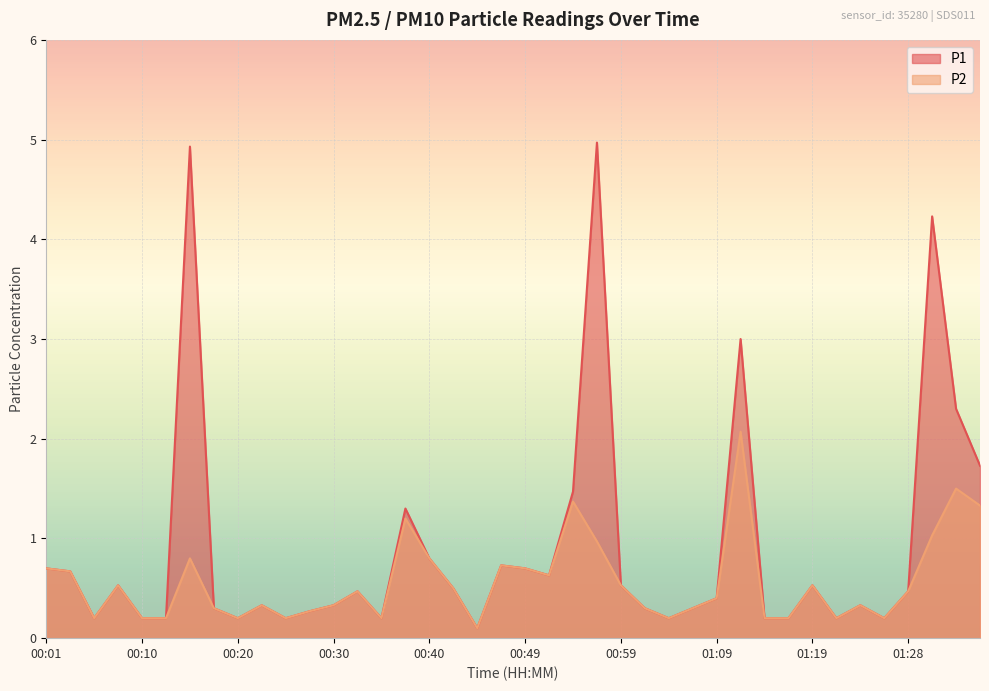

Which has a higher value, 00:49 or 00:57?

00:57